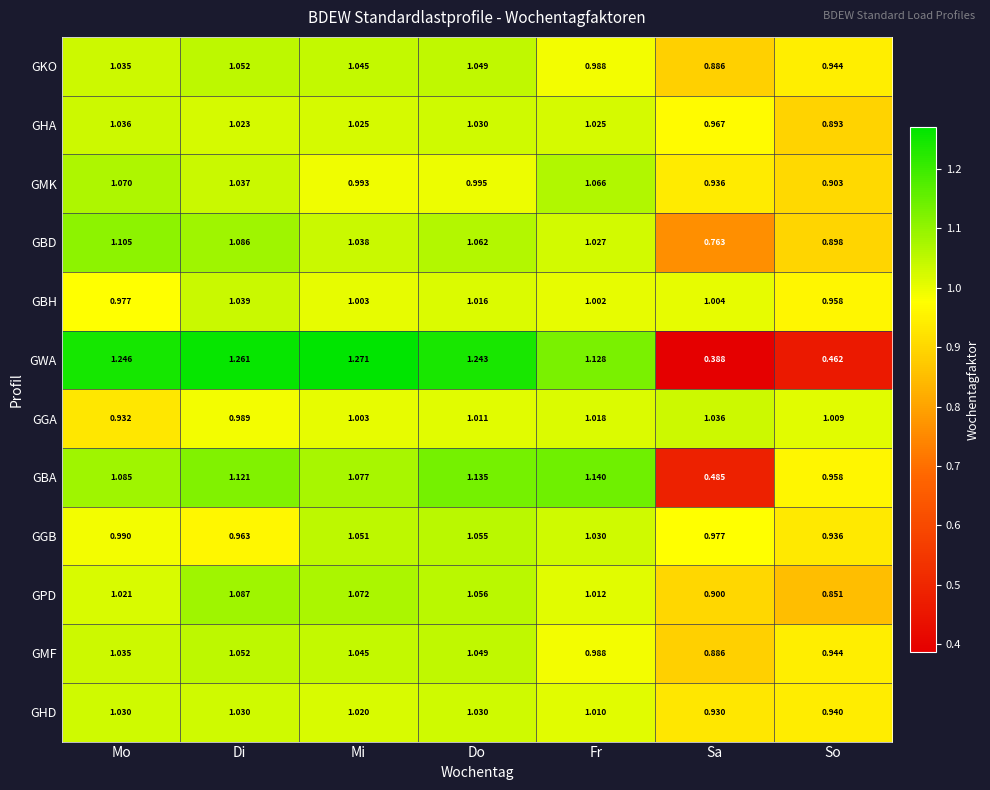

At which category is the sum across all series the highest?

Di